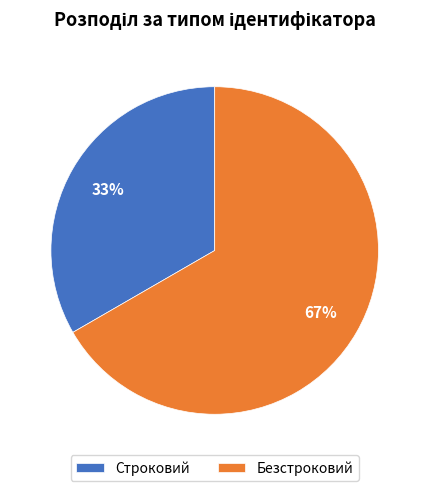

To the nearest percent, what portion does Строковий represent?

33%